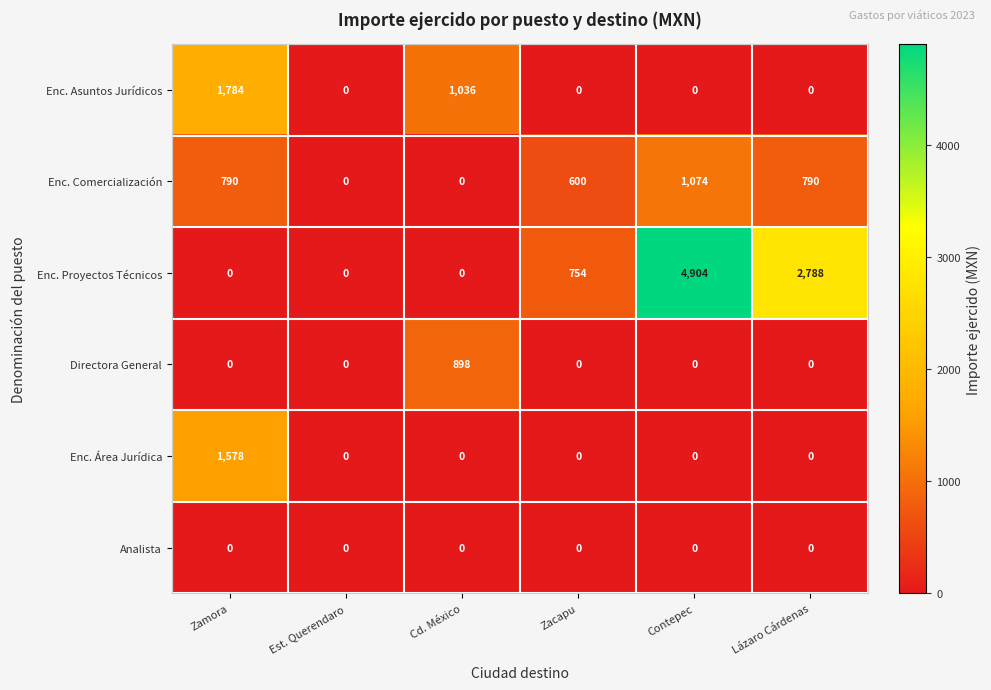

What is the approximate value of Enc. Proyectos Técnicos at Zacapu?

754